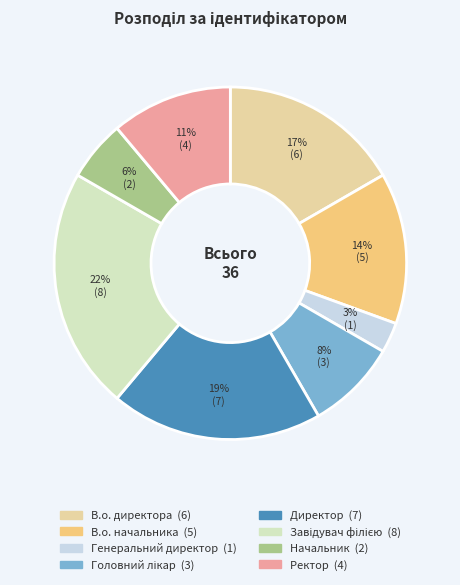

Combined, do Директор and Начальник account for over 50%?

No